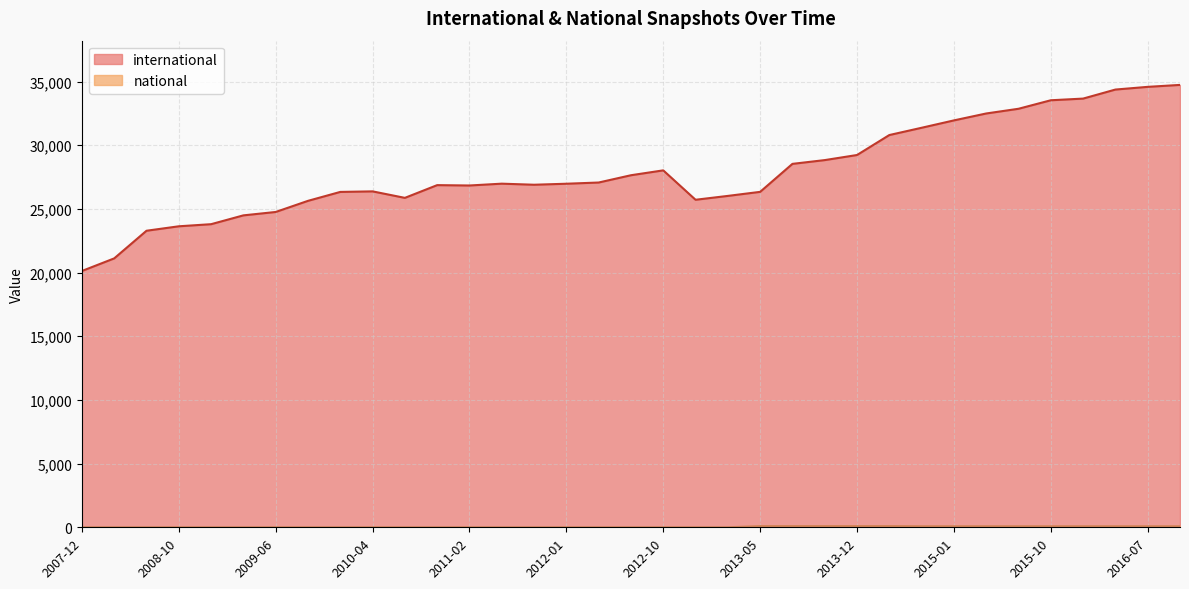

Which series has the largest total across all categories?

international